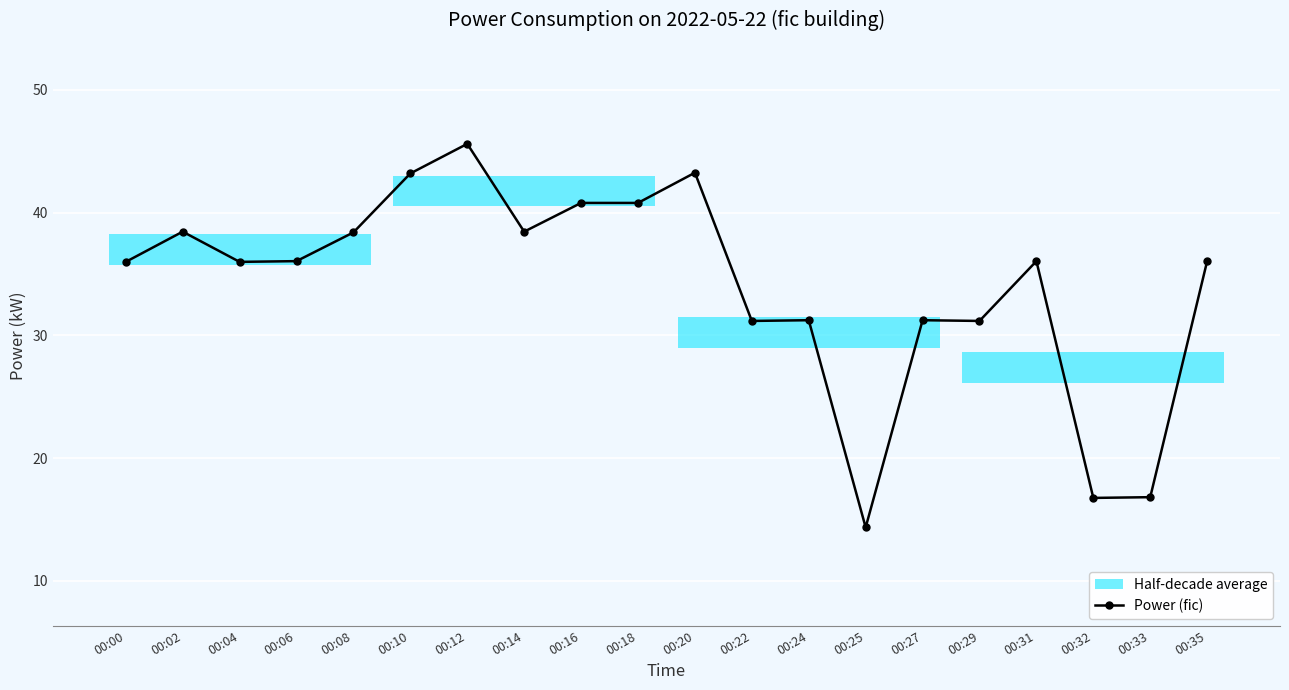

Between 00:02 and 00:27, which is larger?

00:02